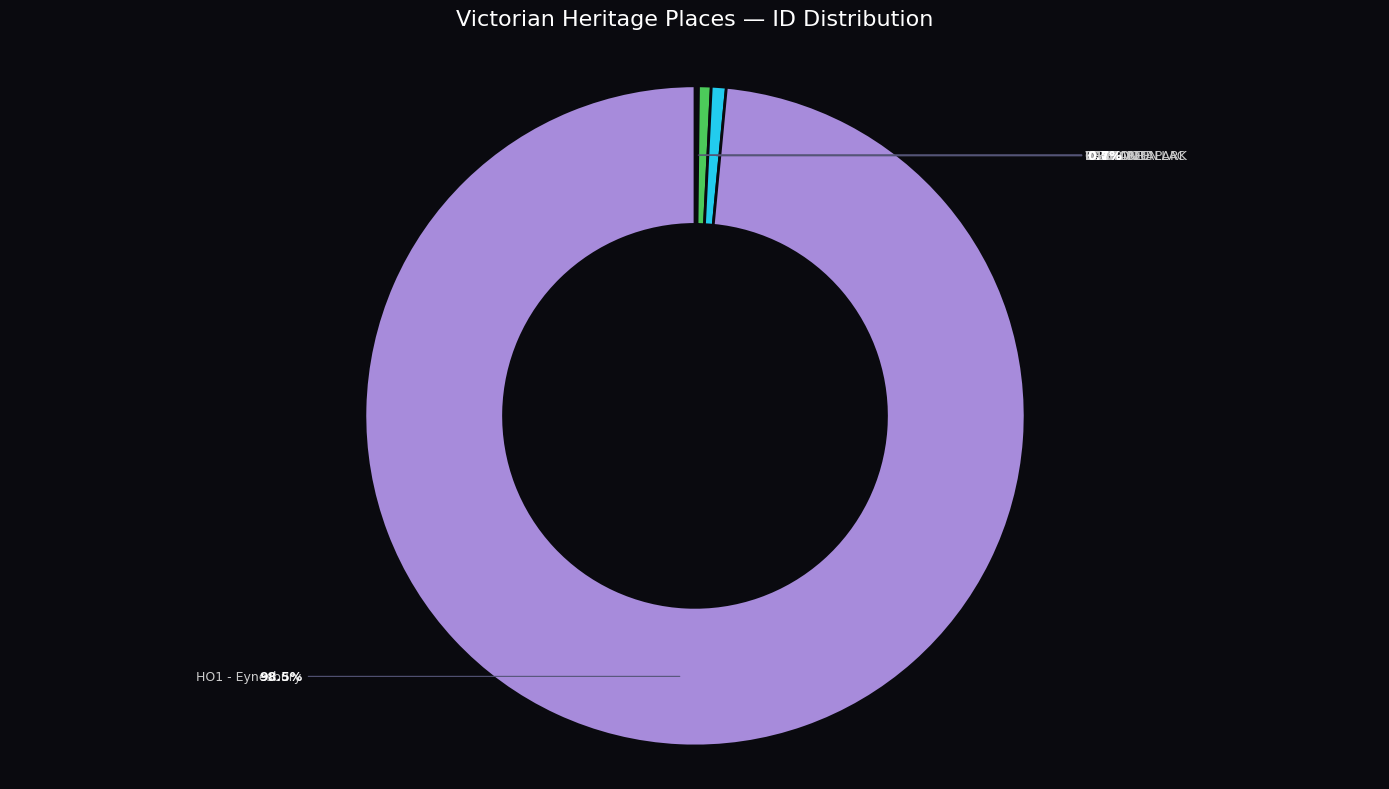

Is there any slice that represents more than half of the pie?

Yes